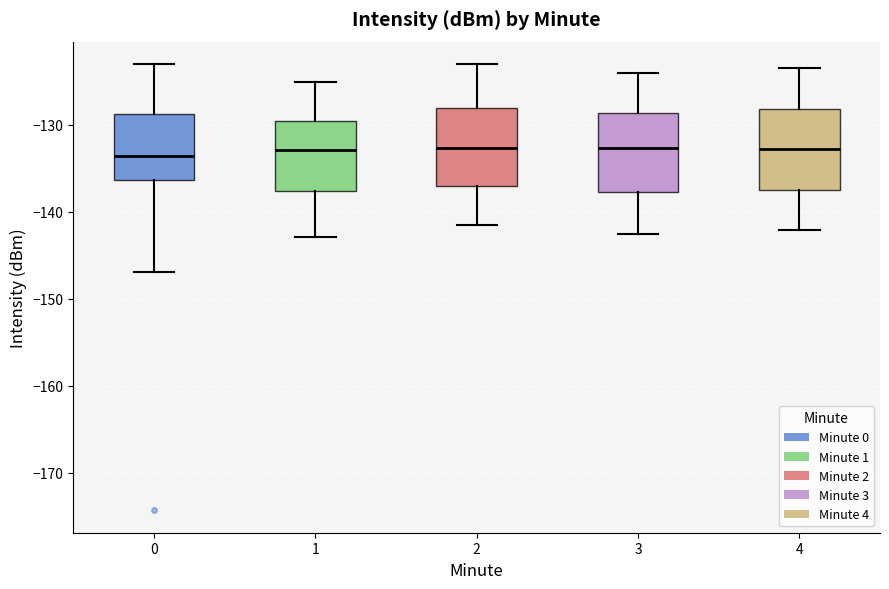

Reading left to right, read every box against the y-axis: the position of its median line, the range the box covers, and the ends of its whiskers. The values are not printed on the chart, so give them approximately, as read against the axis.

0: median -134, box -136 to -129, whiskers -147 to -123
1: median -133, box -138 to -129, whiskers -143 to -125
2: median -133, box -137 to -128, whiskers -141 to -123
3: median -133, box -138 to -129, whiskers -142 to -124
4: median -133, box -137 to -128, whiskers -142 to -123